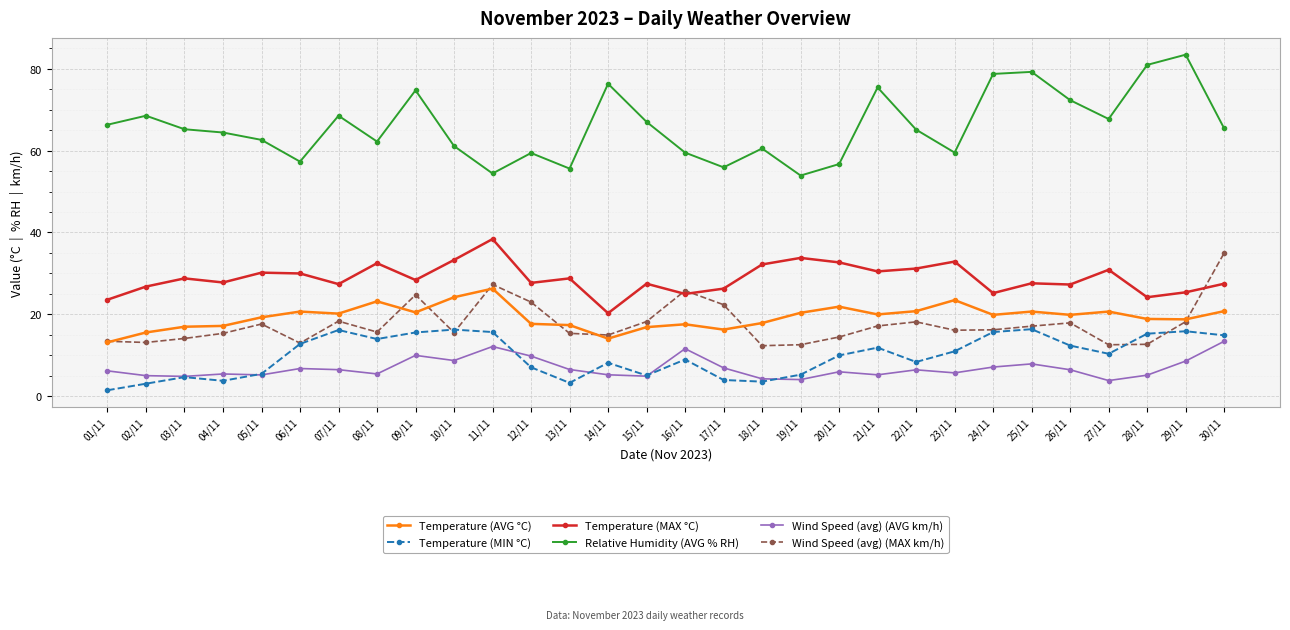

At which label does Wind Speed (avg) (MAX km/h) first exceed 16?

05/11